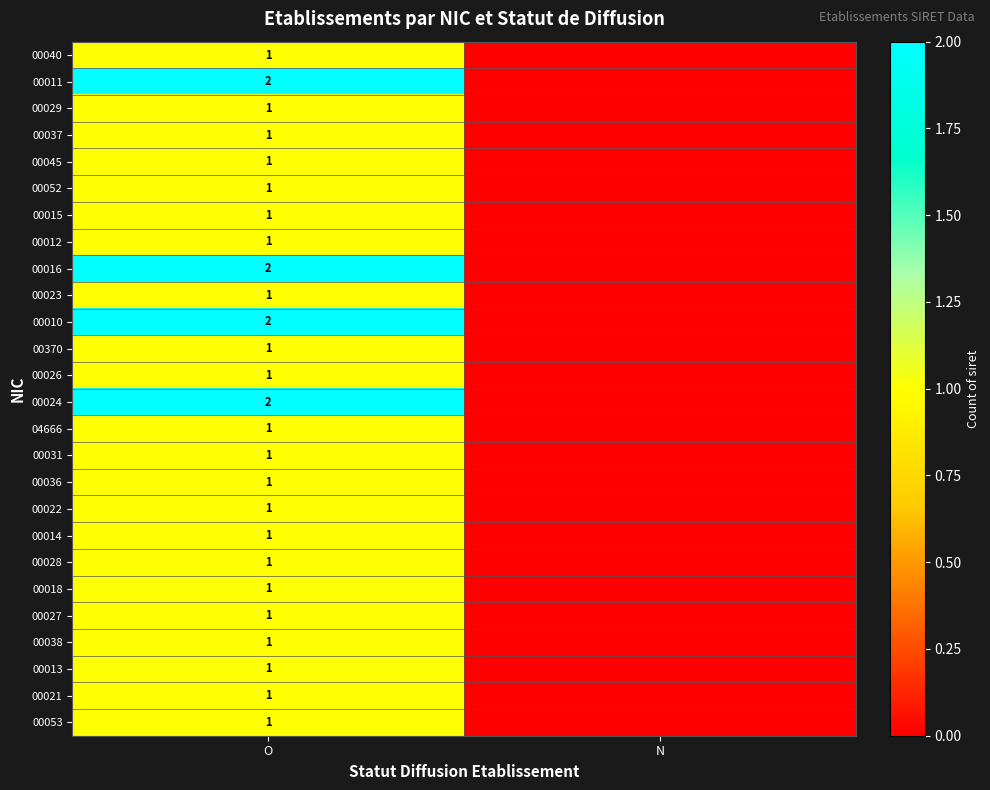

What is the total value across all series at O?

30